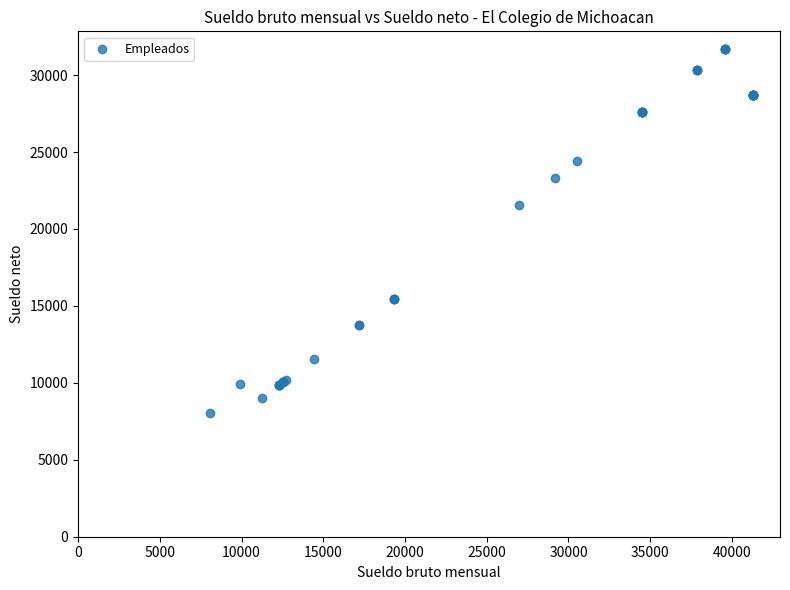

What Y value in the scatter plot is closest to 19868?

21585.5